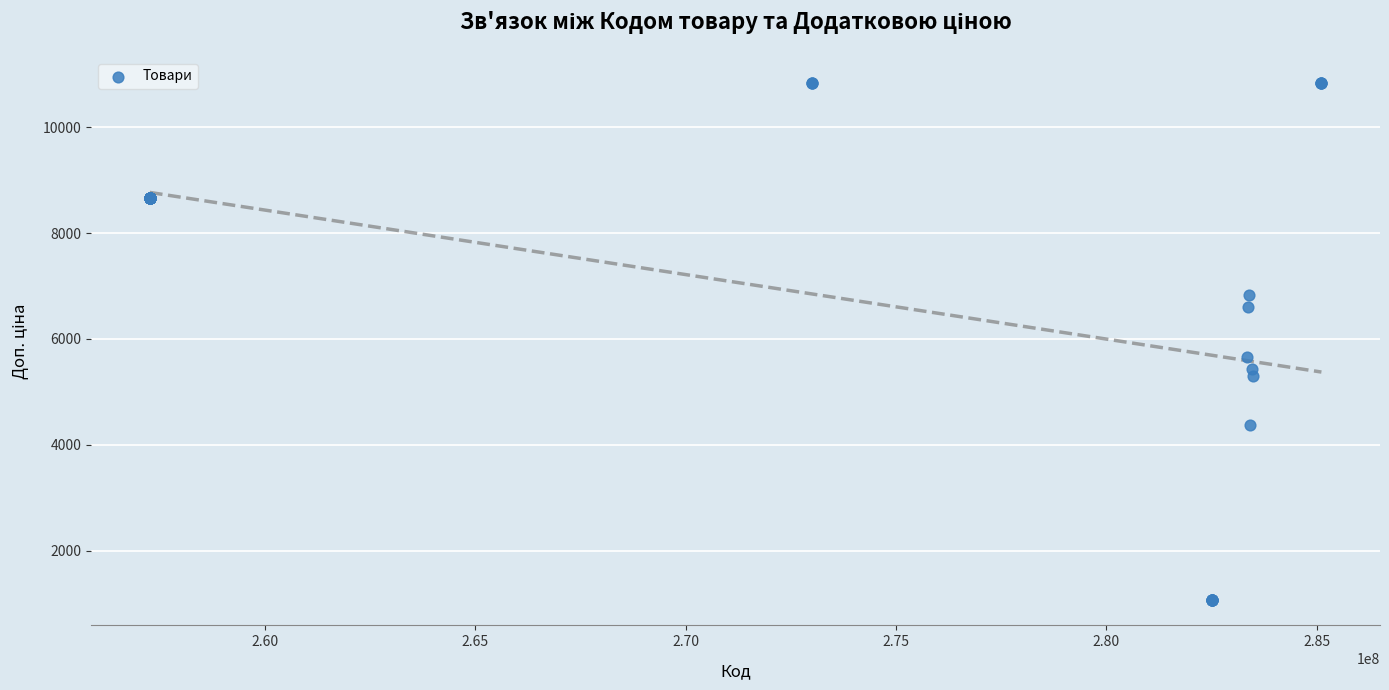

What Y value in the scatter plot is closest to 5957?

5662.1